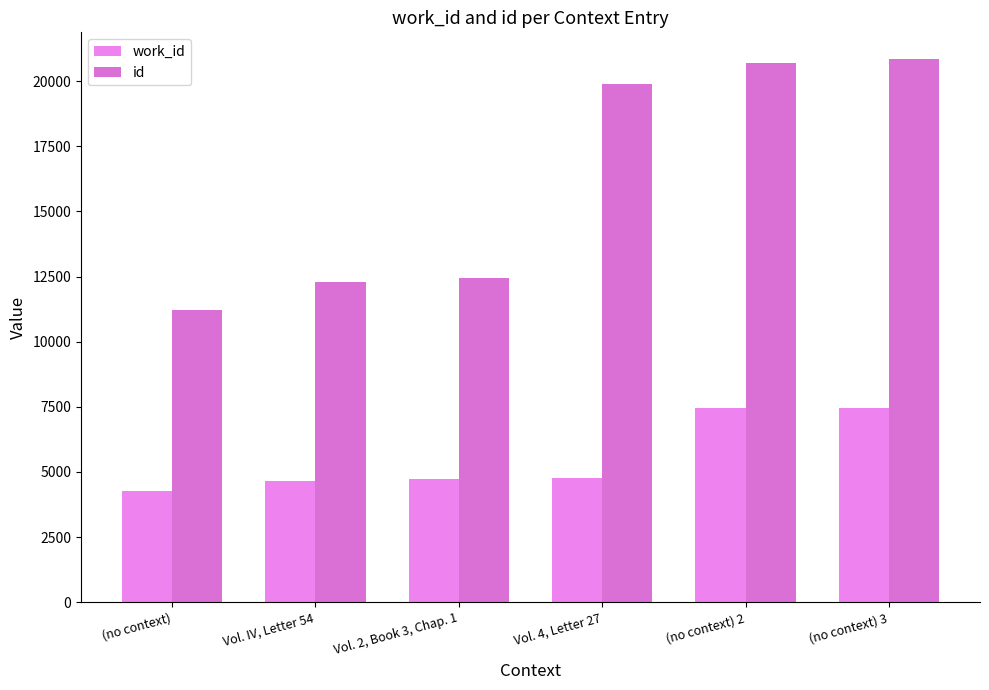

The value of id at Vol. IV, Letter 54 is 4331. True or false?

False